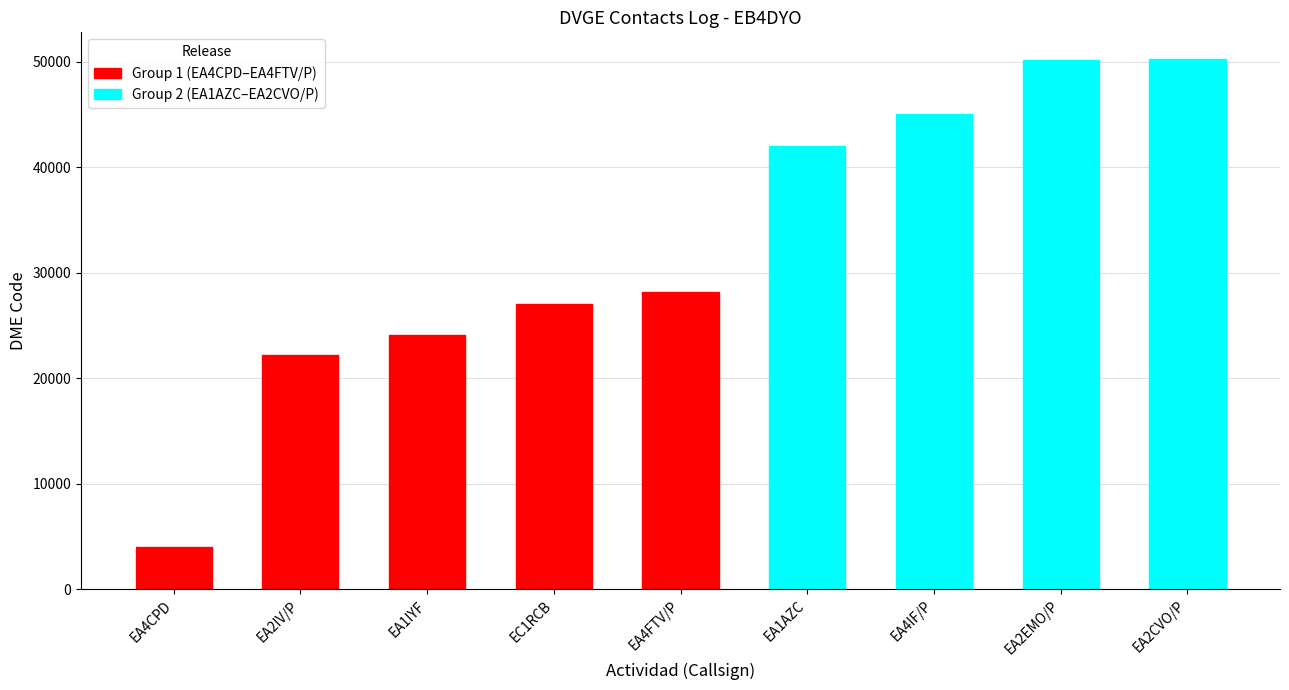

The chart shows a value of 87699 at EA2CVO/P. True or false?

False